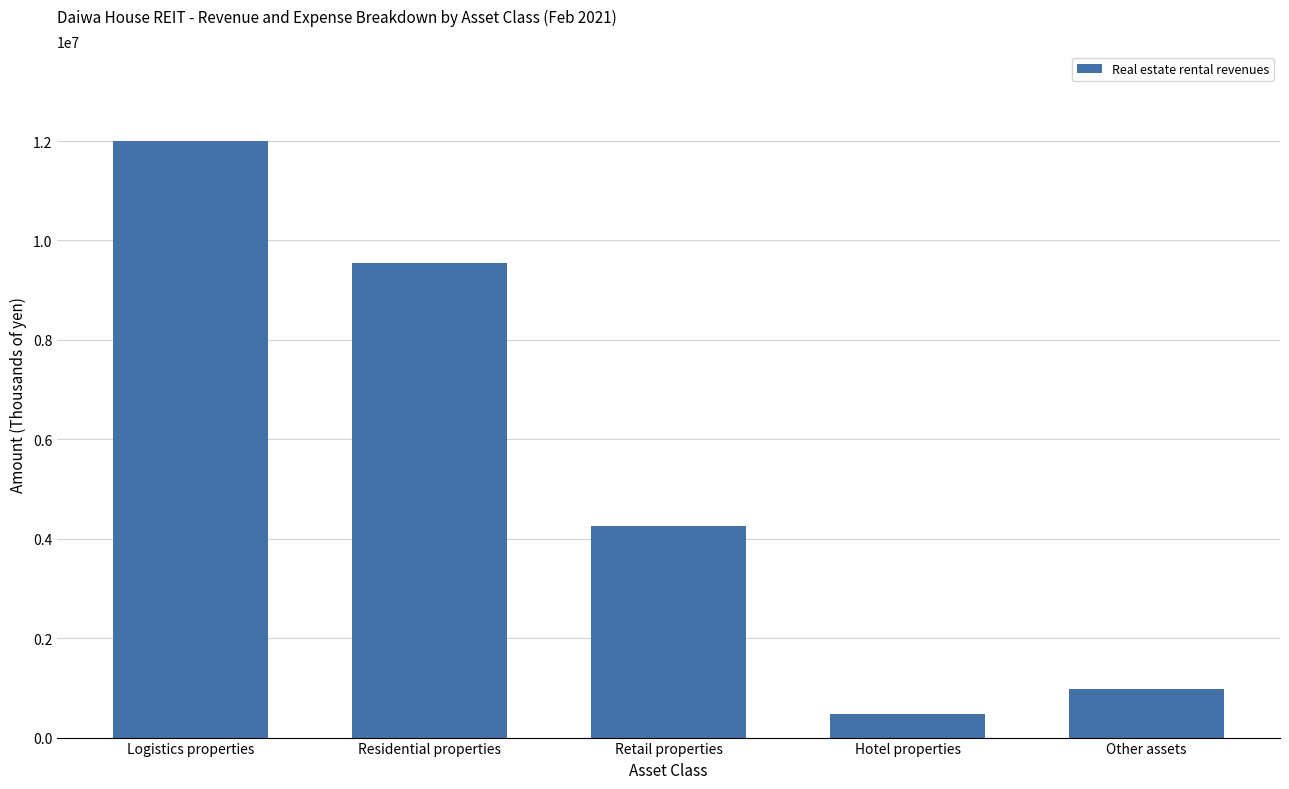

Between Residential properties and Hotel properties, which is larger?

Residential properties